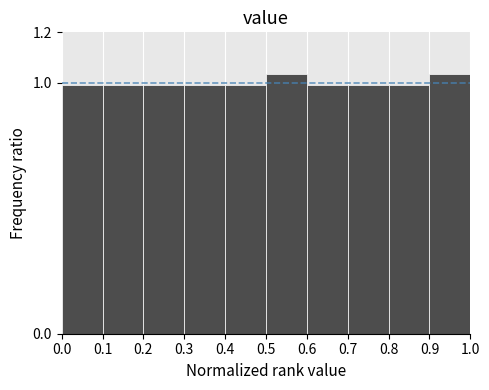

What is the height of the bar covering 0.8 to 0.9 on the x-axis? The values are not printed on the chart, so give them approximately, as read against the axis.

1.00